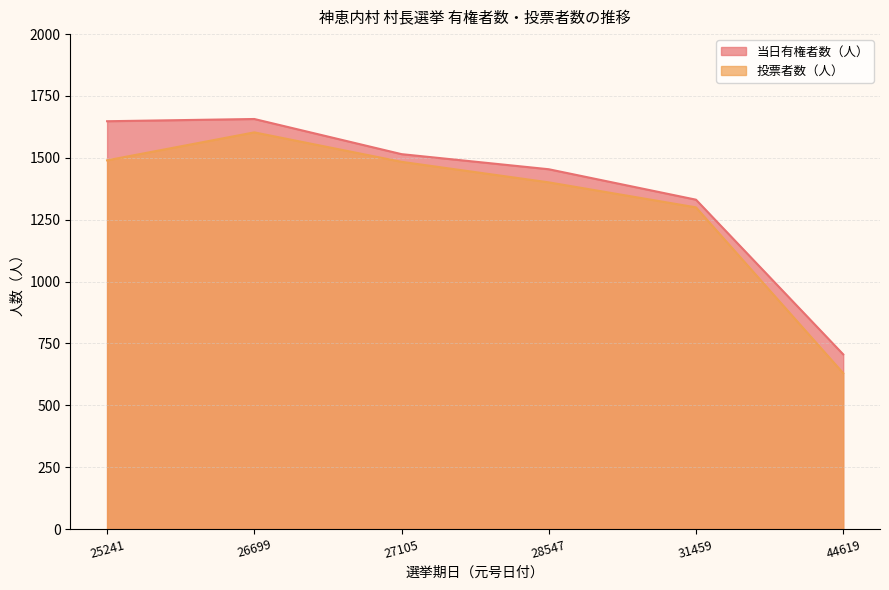

The 投票者数（人） series shows 547 at 26699. True or false?

False